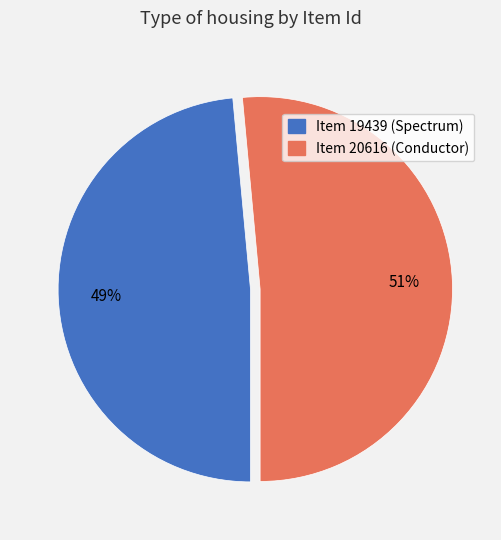

To the nearest percent, what percentage of the pie is Item 20616 (Conductor)?

51%